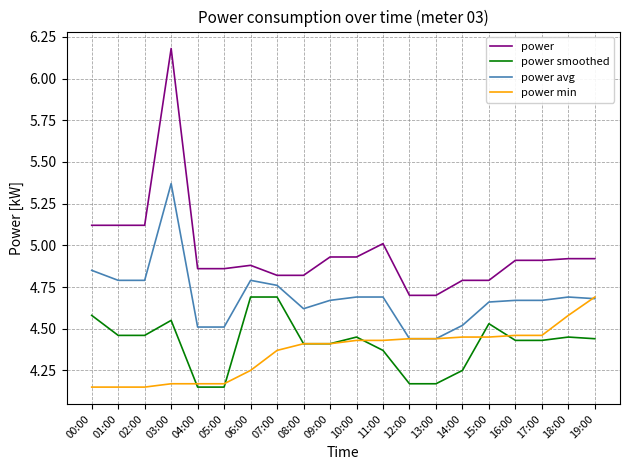

At which category does the chart reach its peak across all series?

03:00